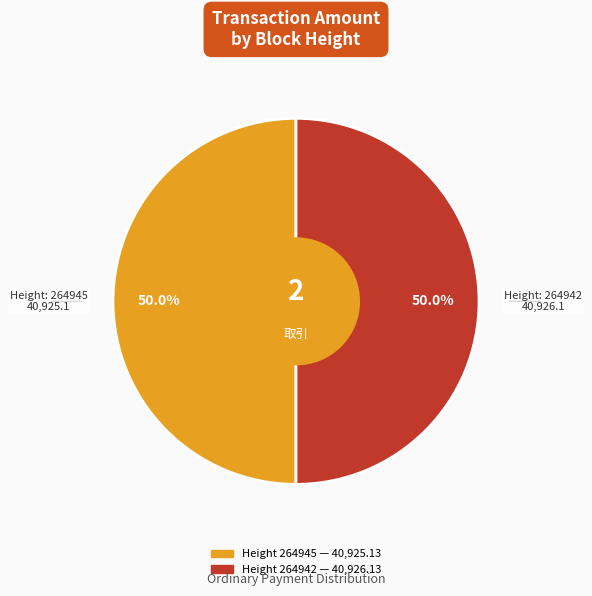

Which category accounts for the majority?

264942